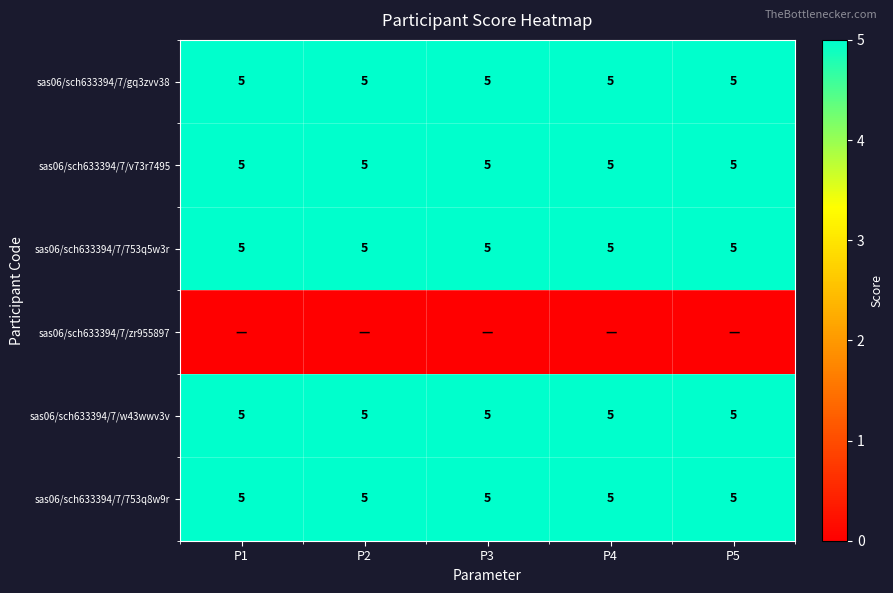

What is the spread (max minus min) of values at P2?

5